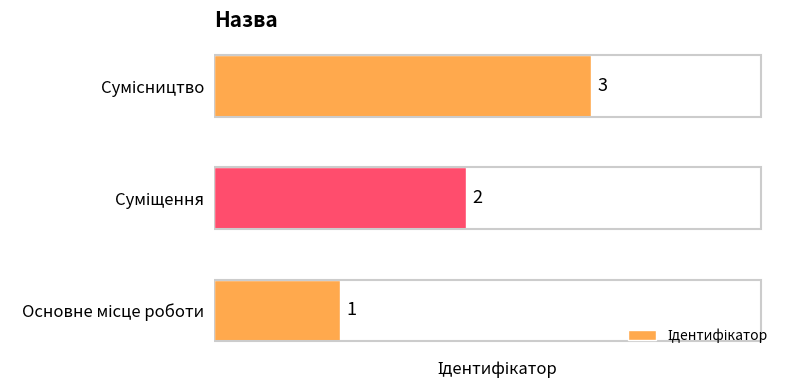

What is the sum of all values?

6